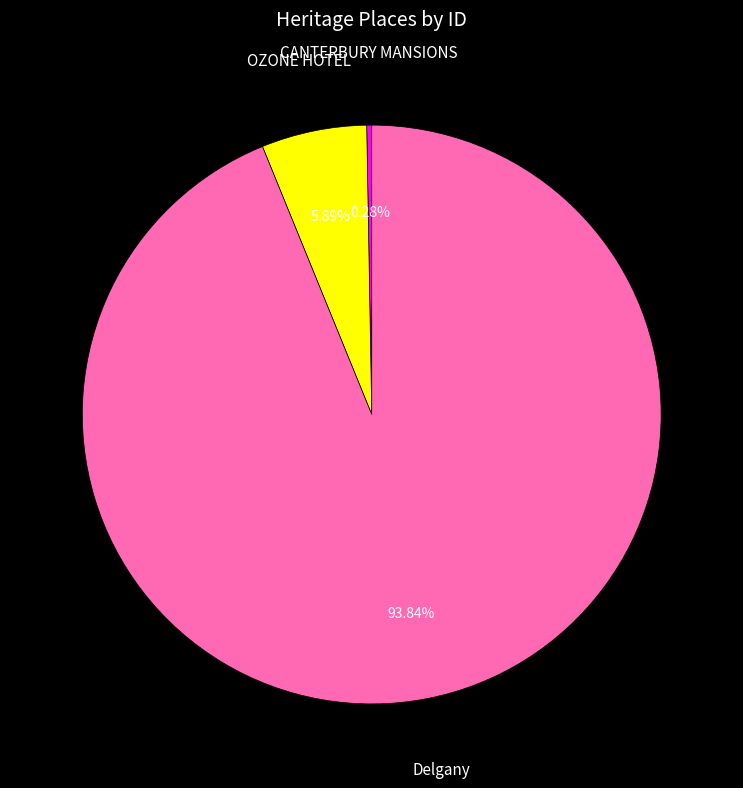

Rank the categories by value from lowest to highest.

CANTERBURY MANSIONS, OZONE HOTEL, Delgany